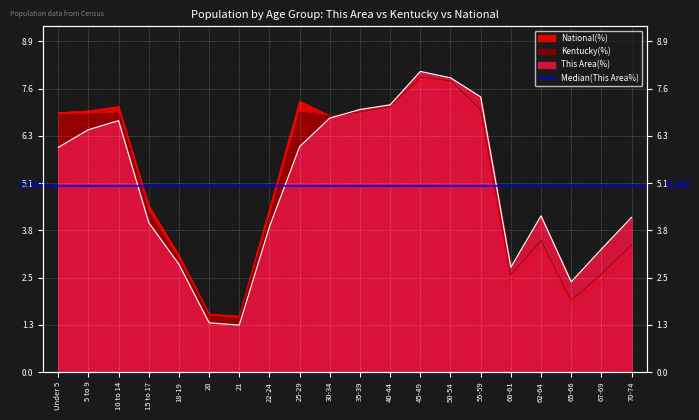

Which has a higher value, 62-64 or 35-39?

35-39